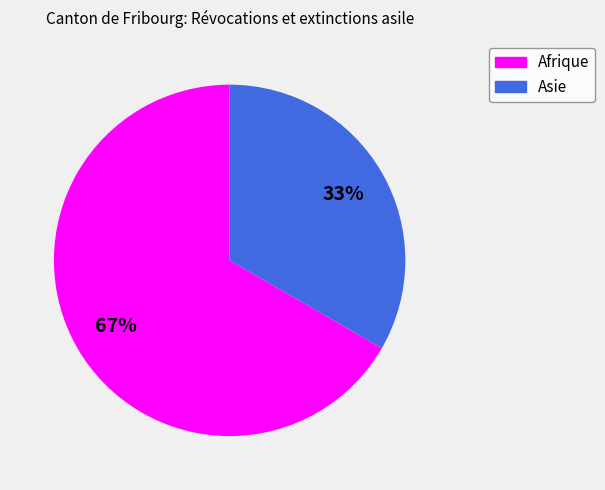

Is it true that Asie is 22% of the pie?

False